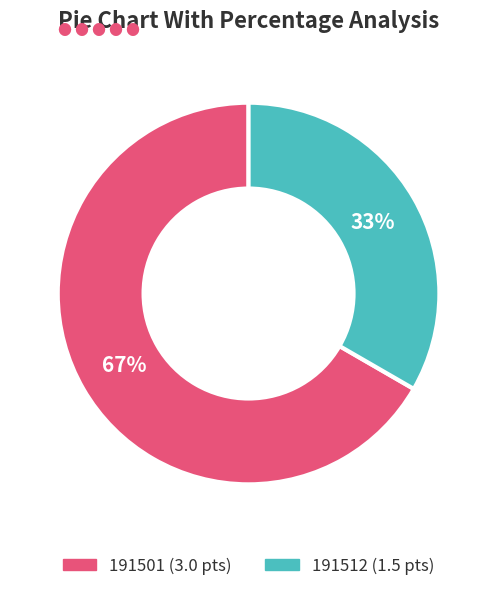

Is 191512 the majority of the pie?

No